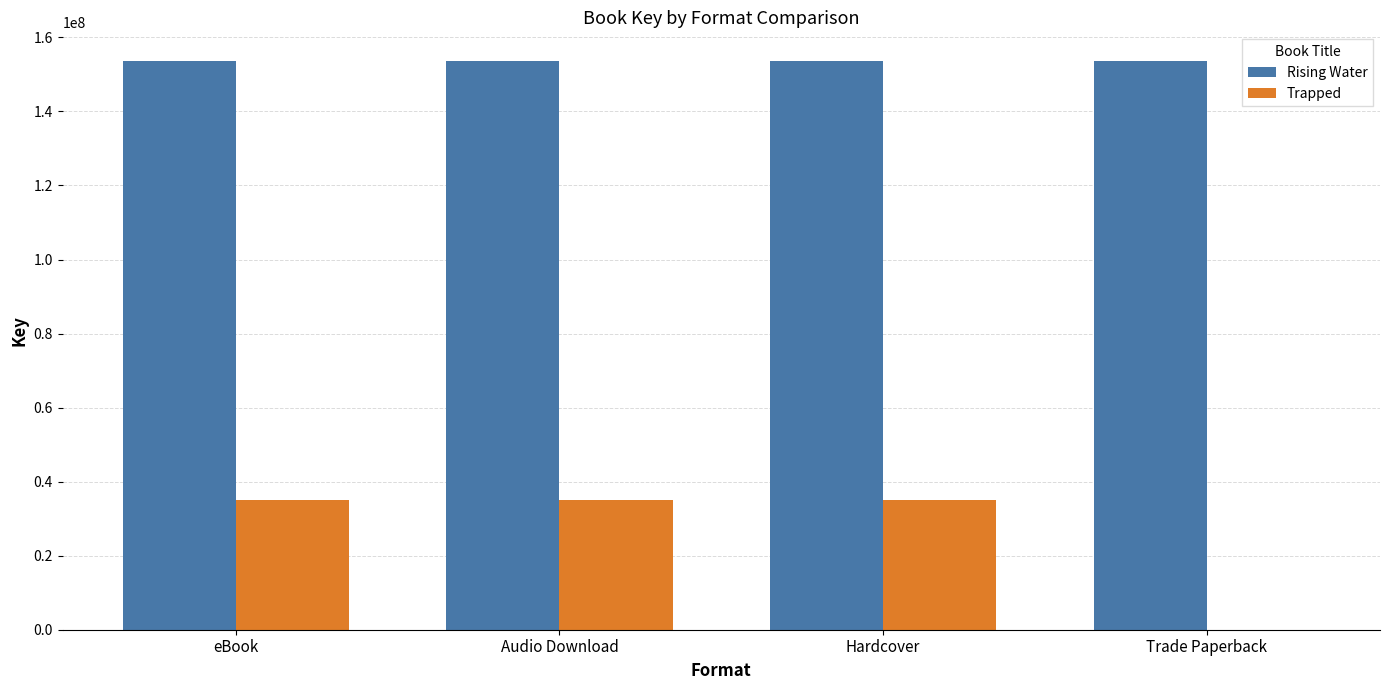

Which series has the largest total across all categories?

Rising Water